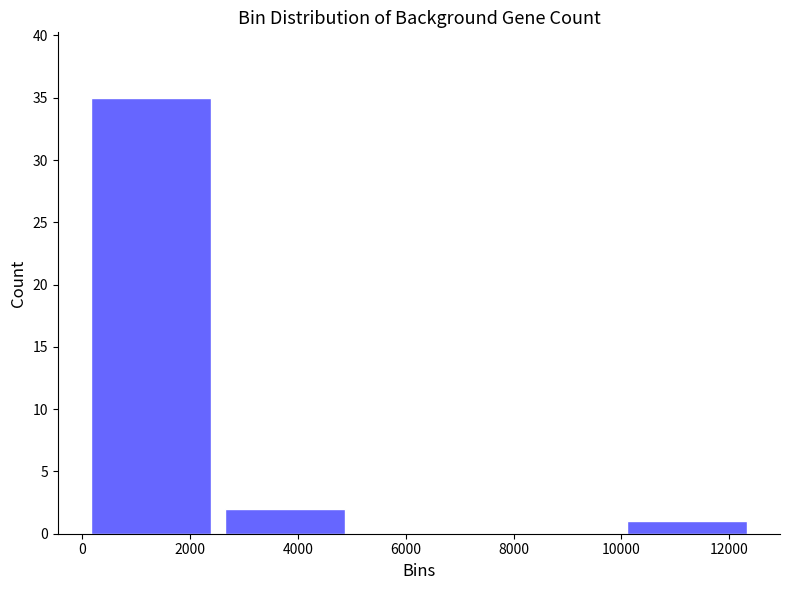

Over which range of the x-axis is the bar tallest?

0 to 2600